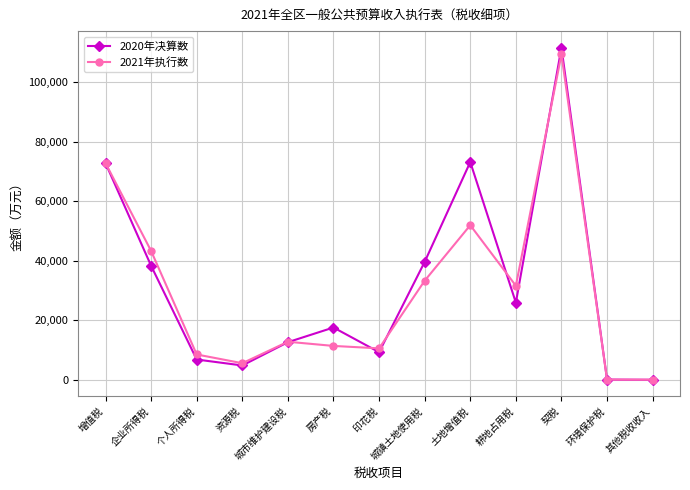

What is the difference between the highest and lowest values at 资源税?

760